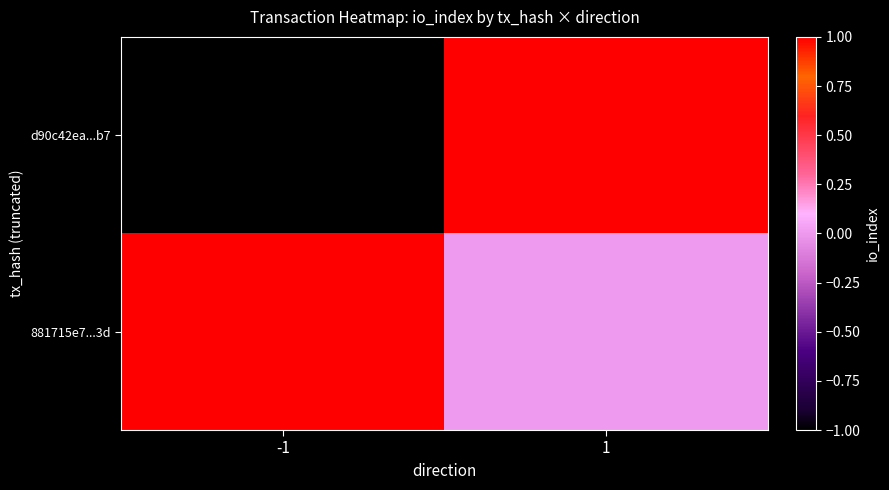

Reading left to right, extract all data points from this chart.

d90c42ea...b7: -1=-1	1=1
881715e7...3d: -1=1	1=0